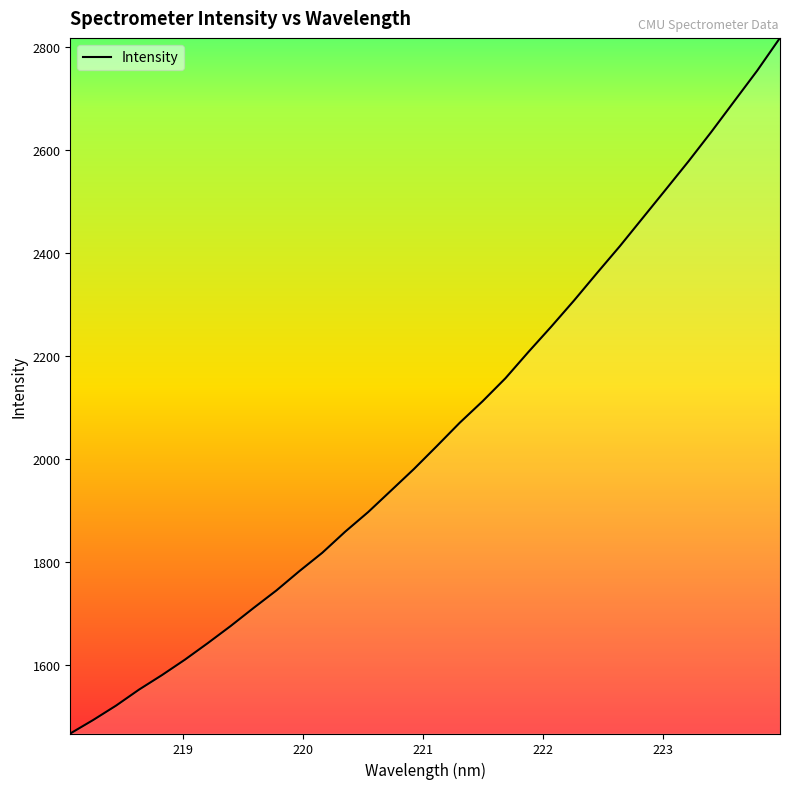

What is the smallest value displayed?

1466.4